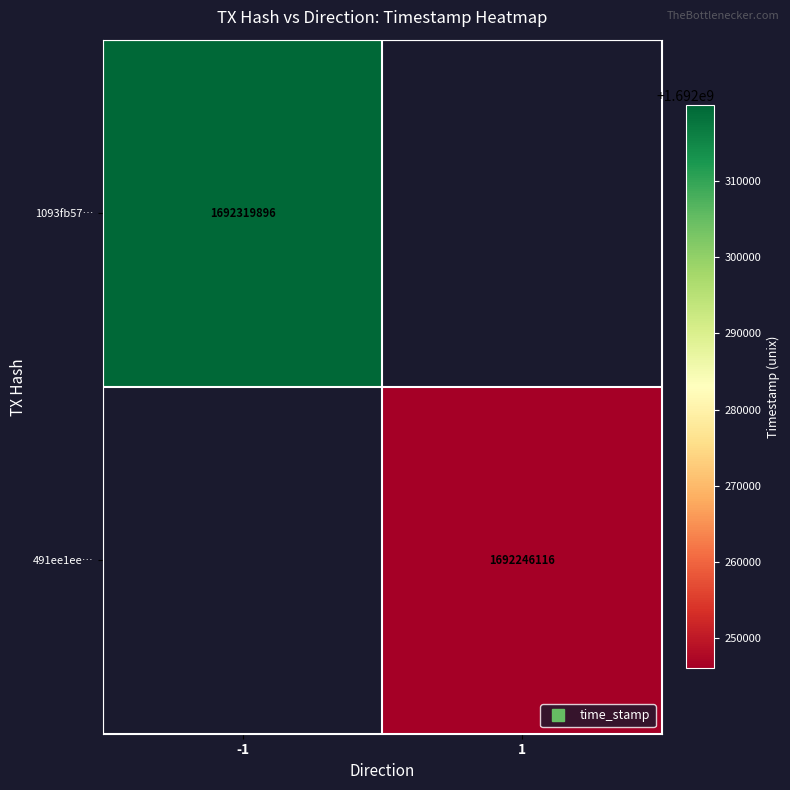

Is it true that 1093fb57… equals 2544500123.4 at -1?

False